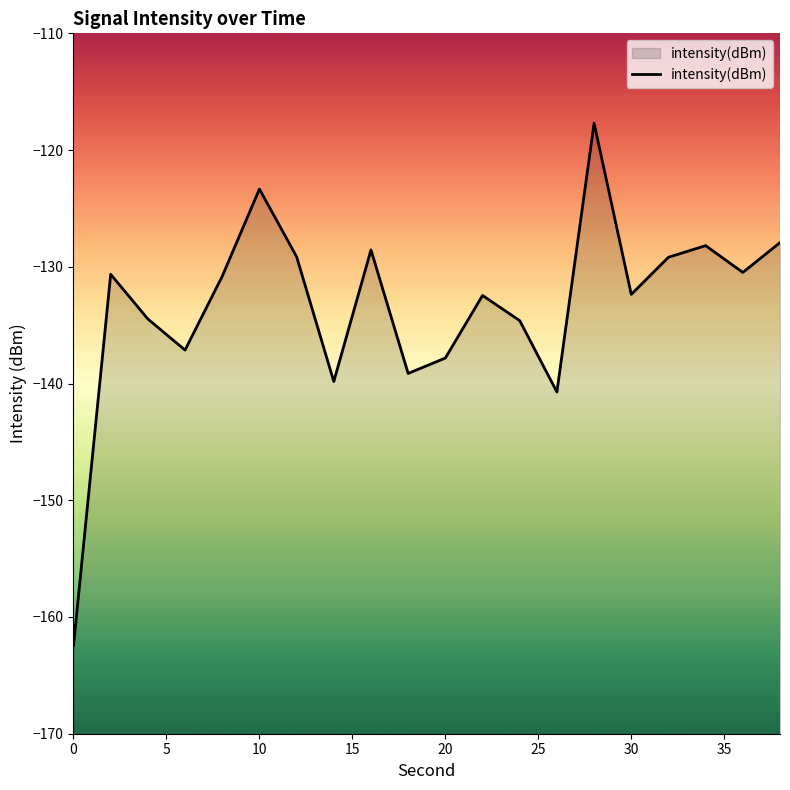

True or false: the data shows -213.6 at 0.

False